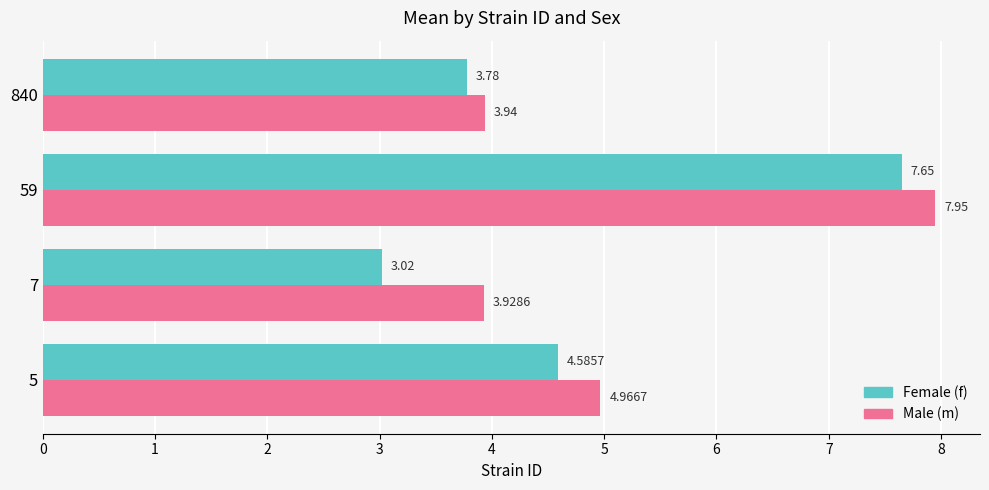

What is the spread (max minus min) of values at 5?

0.4